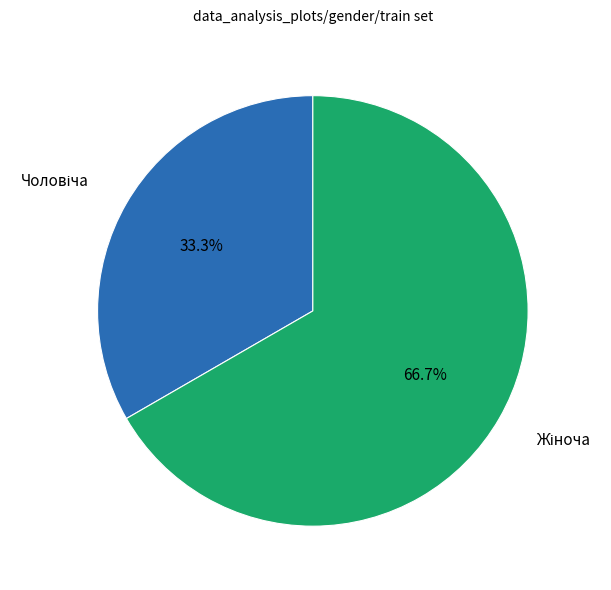

Does any single category account for the majority?

Yes